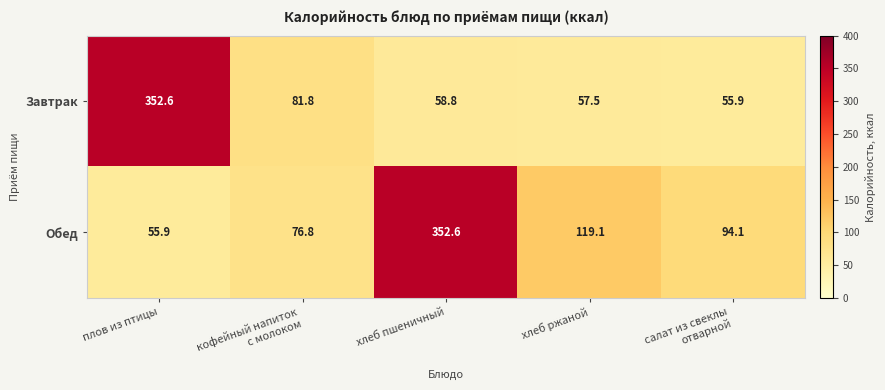

List the series in order of their overall mean, highest first.

Обед, Завтрак